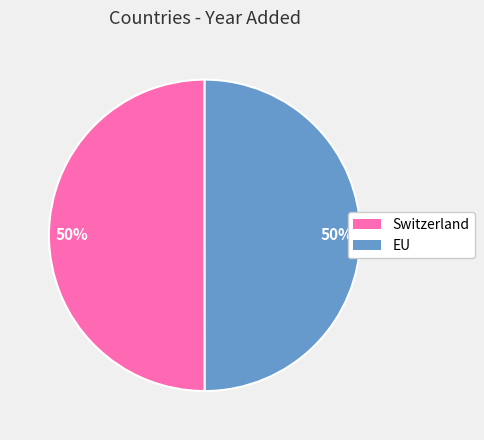

To the nearest percent, what portion does EU represent?

50%